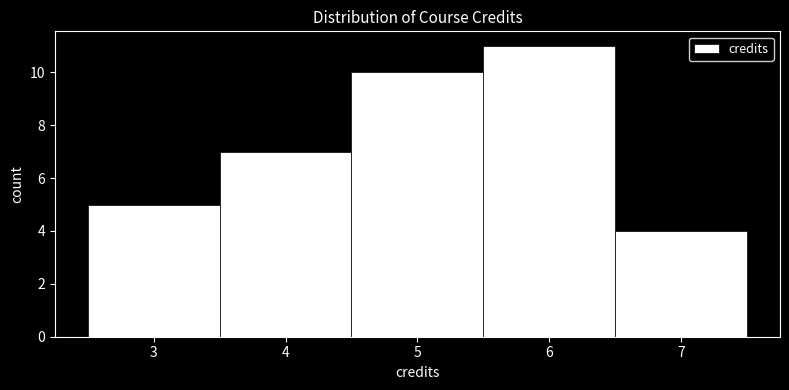

Reading left to right, list every bar in this chart as the range it spans on the x-axis followed by its height. The values are not printed on the chart, so give them approximately, as read against the axis.

2.5 to 3.5: 5
3.5 to 4.5: 7
4.5 to 5.5: 10
5.5 to 6.5: 11
6.5 to 7.5: 4